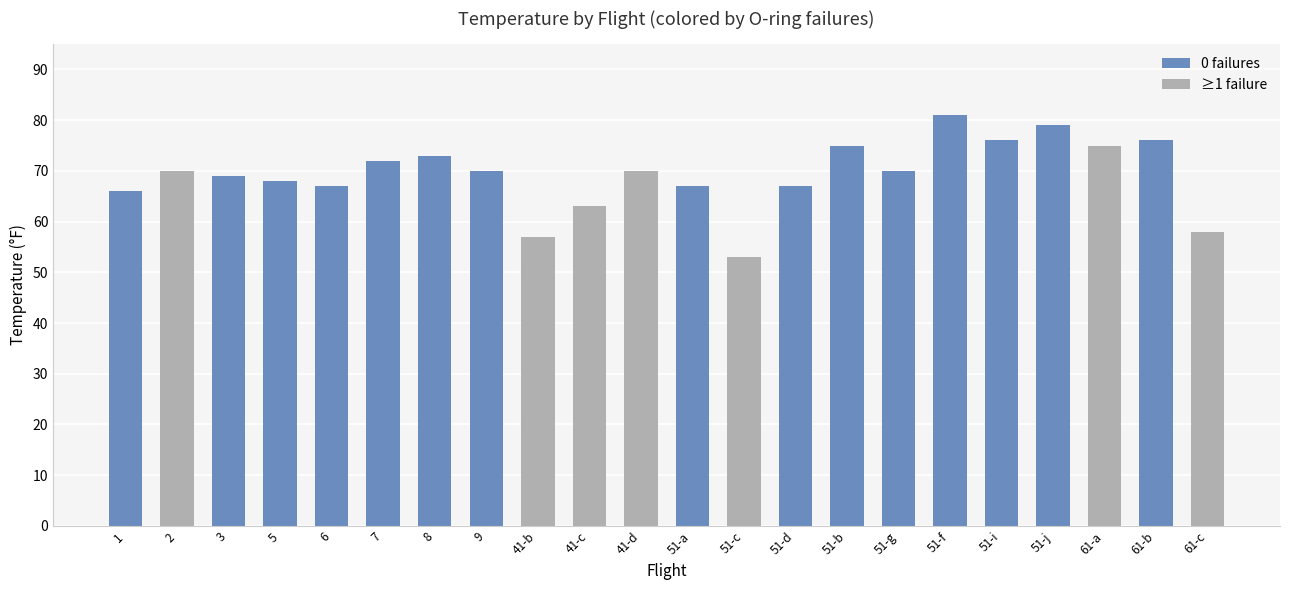

At which category does the chart reach its peak across all series?

51-f